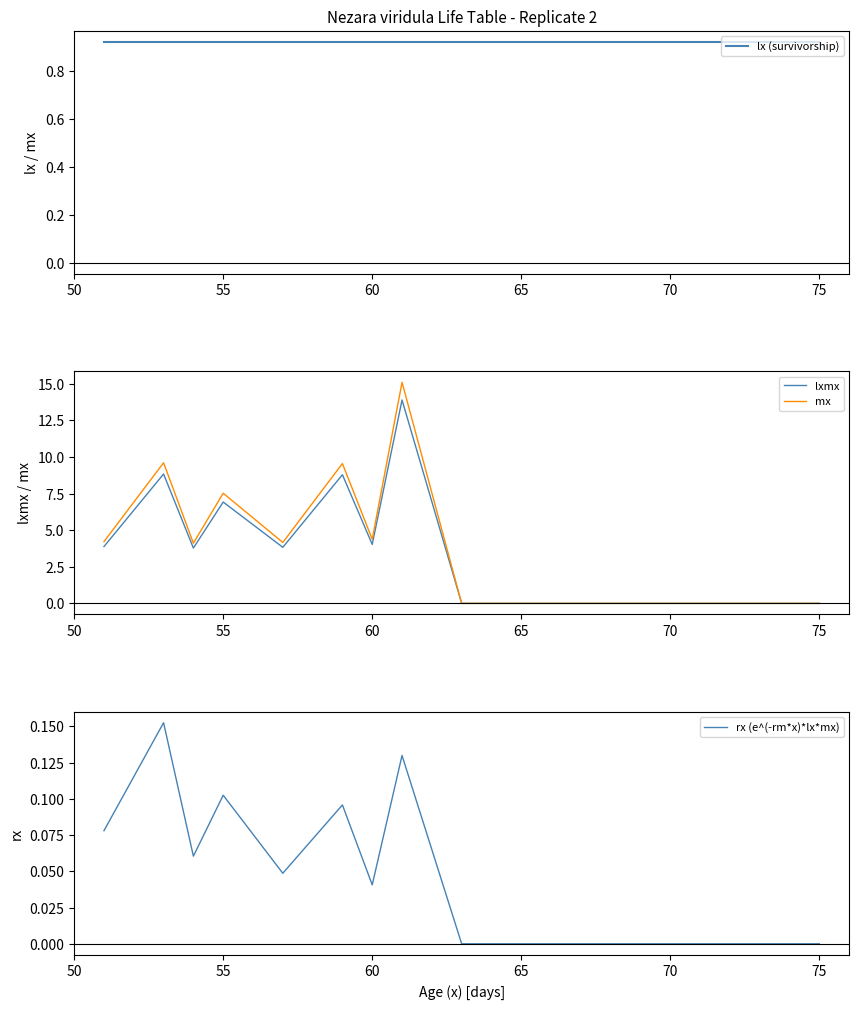

Is the value of lx (survivorship) at 65 greater than the value of mx at 50?

No